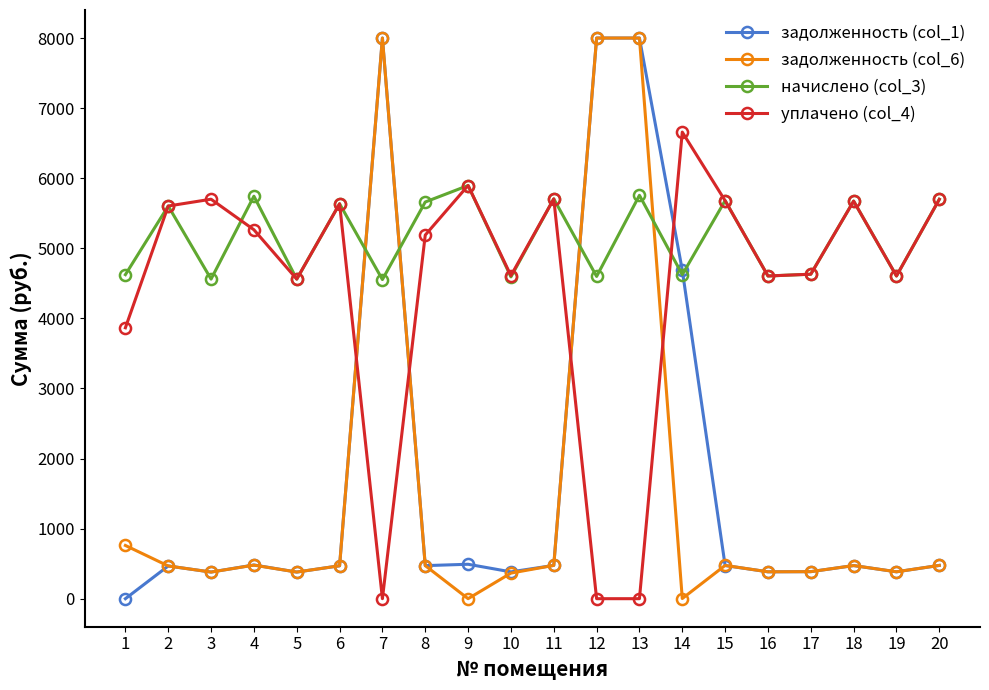

Where do уплачено (col_4) and задолженность (col_6) first cross each other?

6 and 7